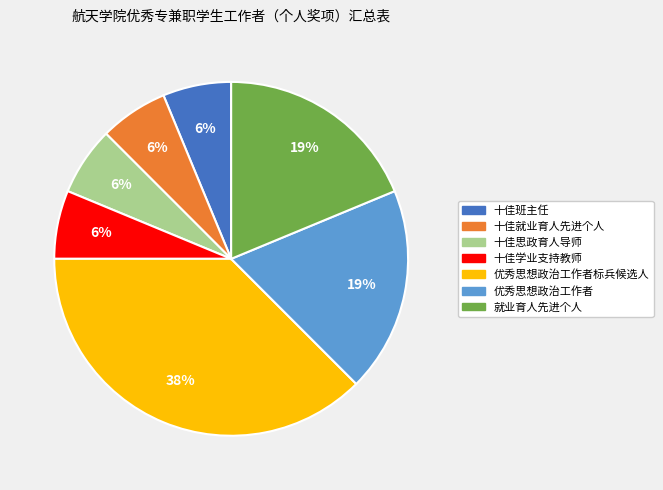

Does any single category account for the majority?

No